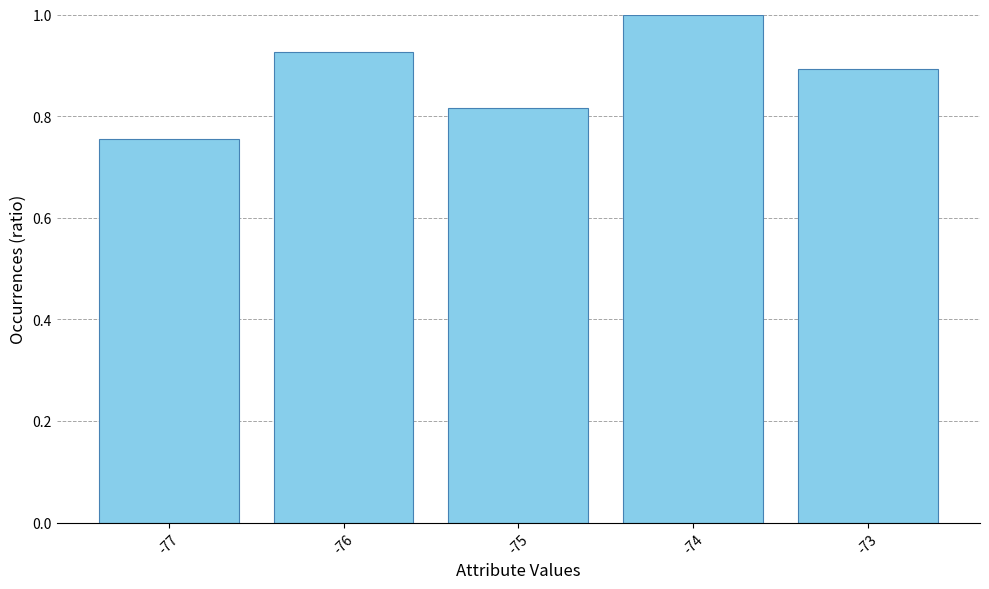

The value at -74 is 1.0. True or false?

True